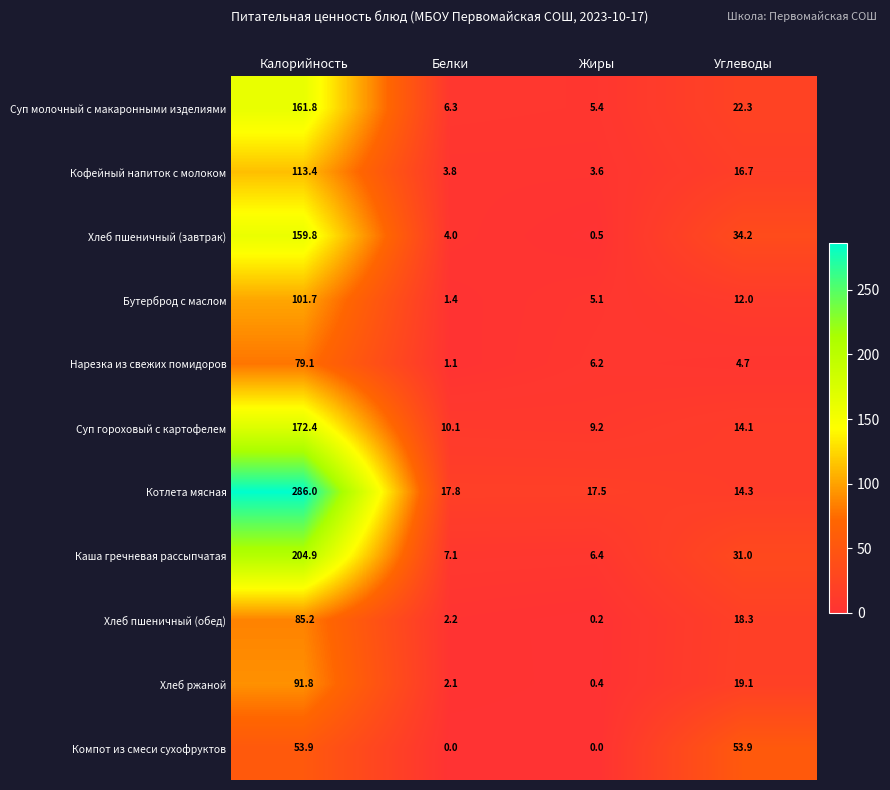

At which category is the sum across all series the highest?

Калорийность